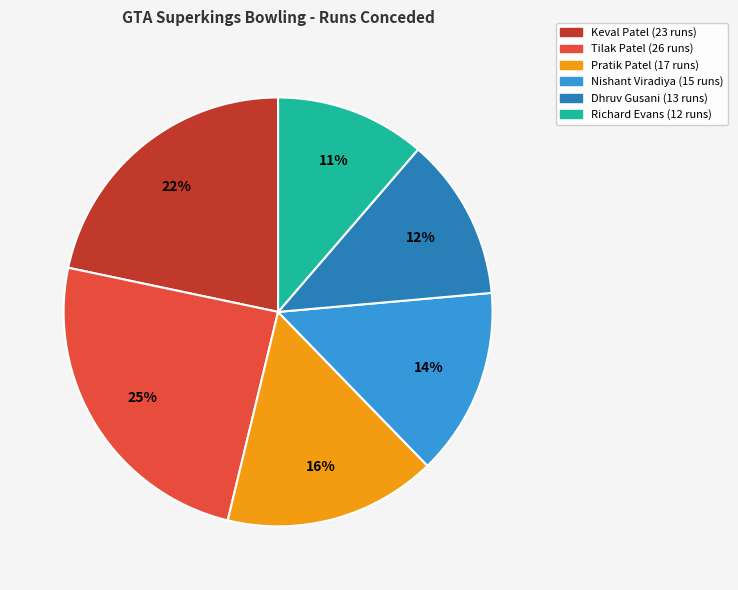

The Dhruv Gusani slice represents 12% of the pie. True or false?

True